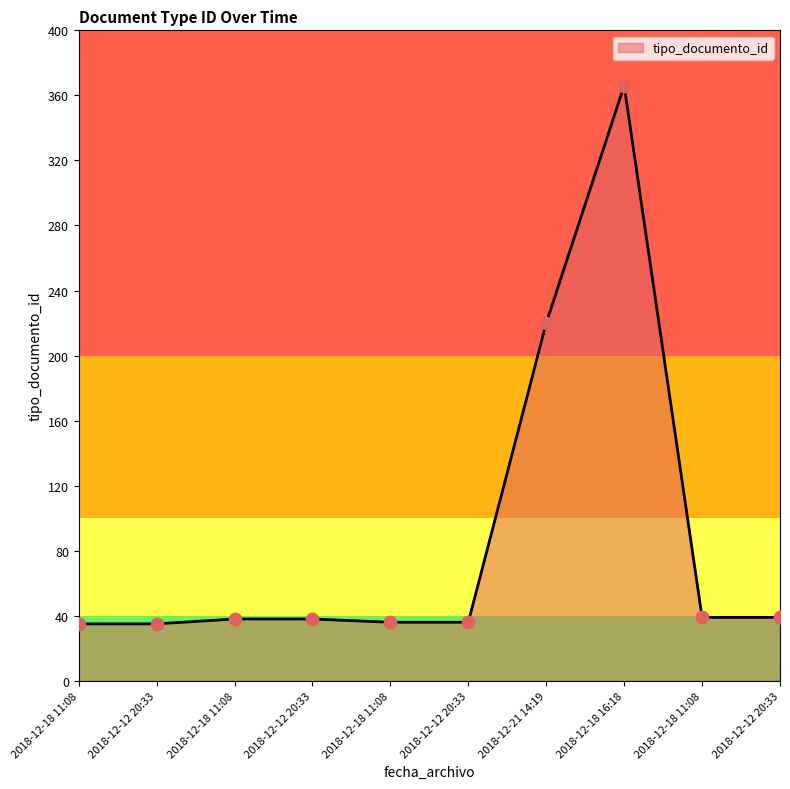

Which has a higher value, 2018-12-12 20:33 or 2018-12-12 20:33?

2018-12-12 20:33